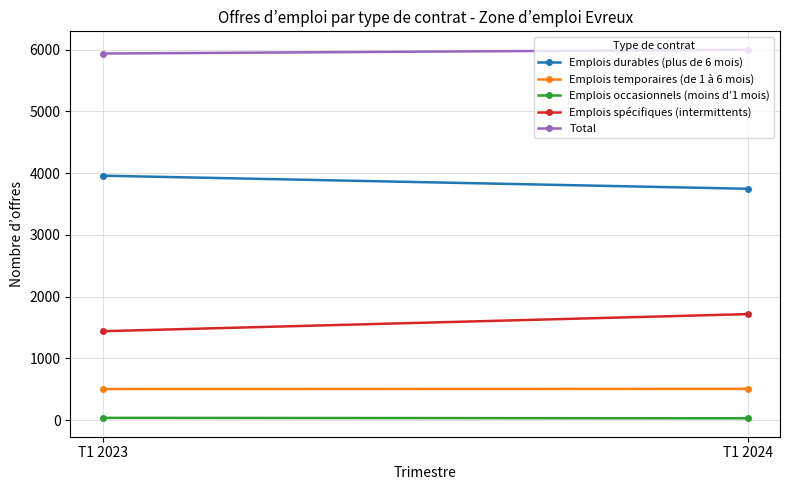

Rank the series at T1 2023 from lowest to highest value.

Emplois occasionnels (moins d’1 mois), Emplois temporaires (de 1 à 6 mois), Emplois spécifiques (intermittents), Emplois durables (plus de 6 mois), Total